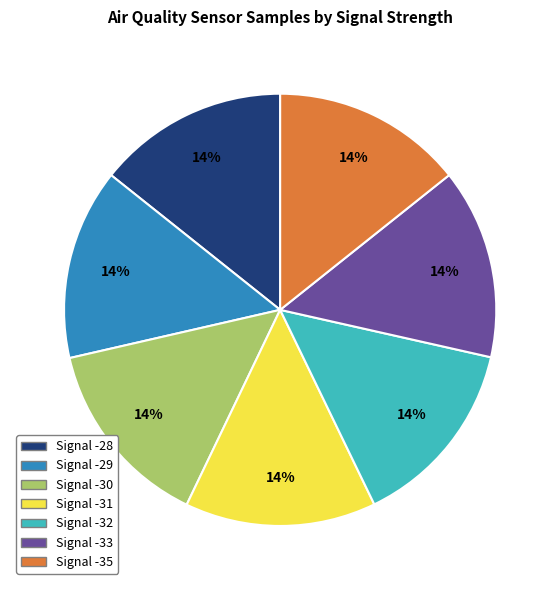

To the nearest percent, what is the combined percentage of Signal -31 and Signal -29?

29%